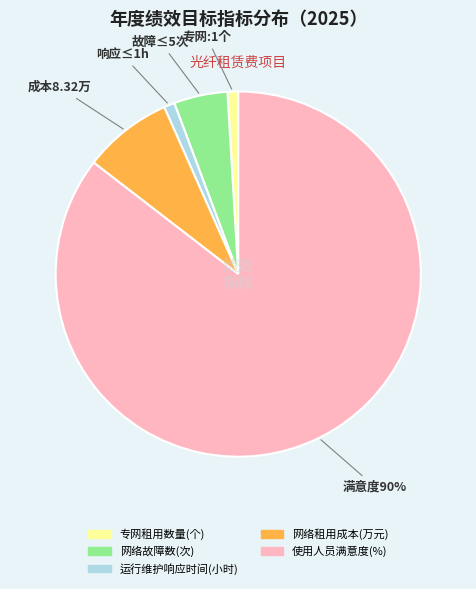

Between 专网租用数量(个) and 使用人员满意度(%), which is larger?

使用人员满意度(%)